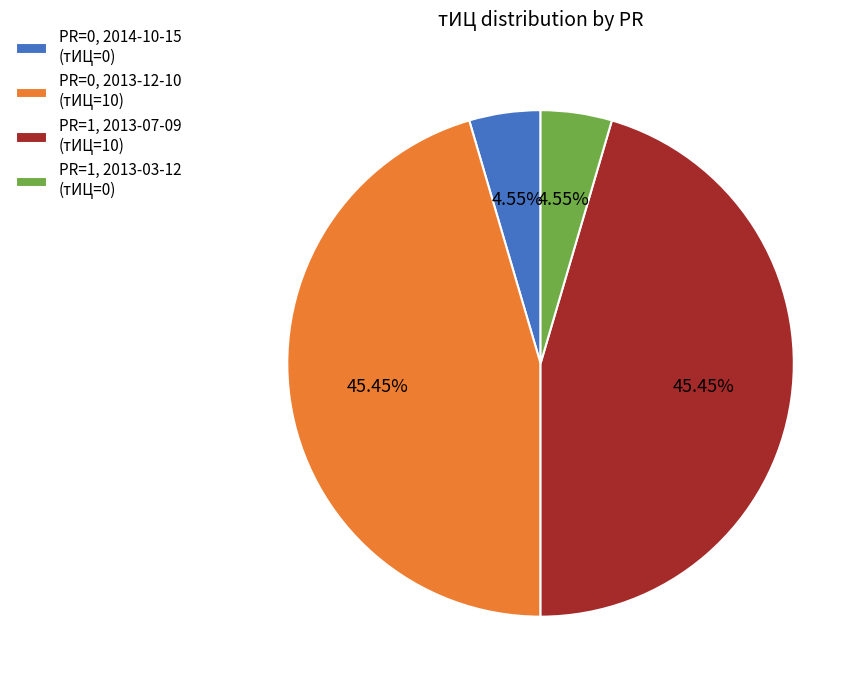

Does any single category account for the majority?

No